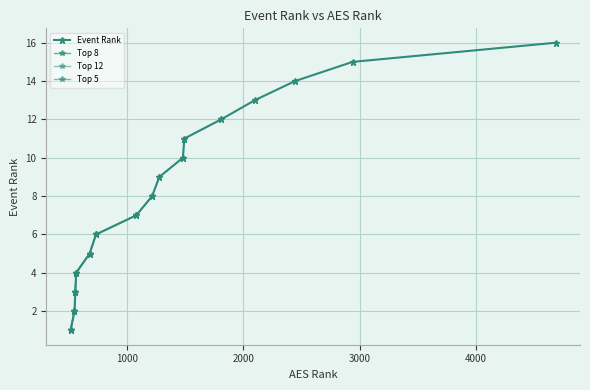

How many data points does each series have?

16